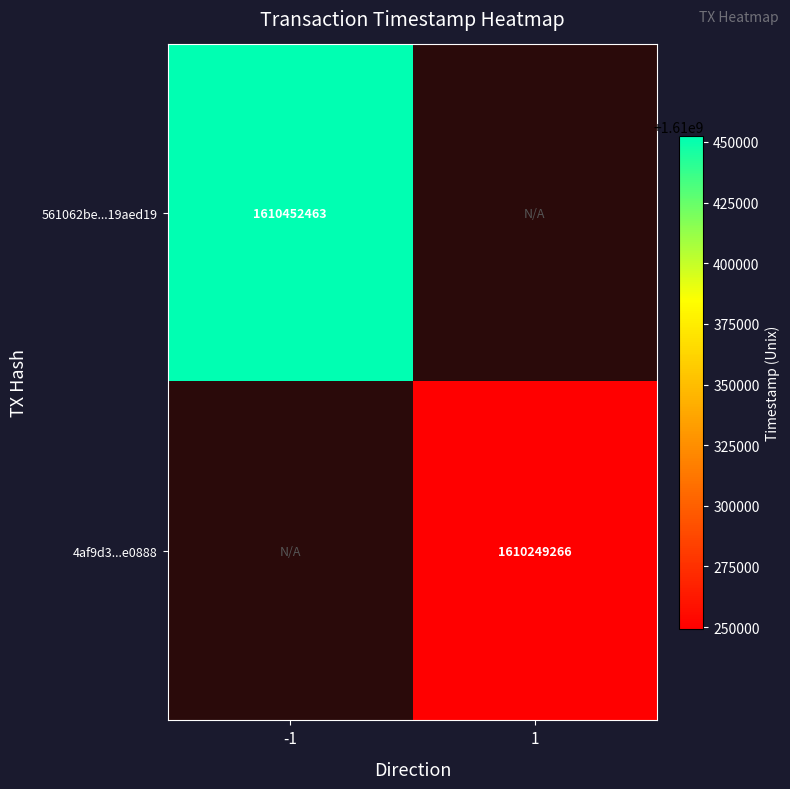

Is it true that 561062be...19aed19 equals 2807711930 at -1?

False